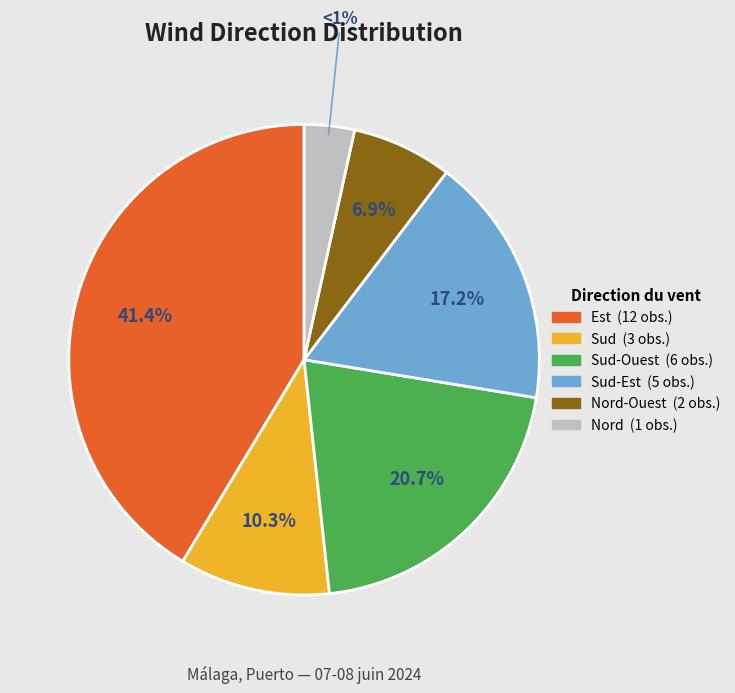

What percentage do Nord and Sud-Ouest together represent?

24.1%